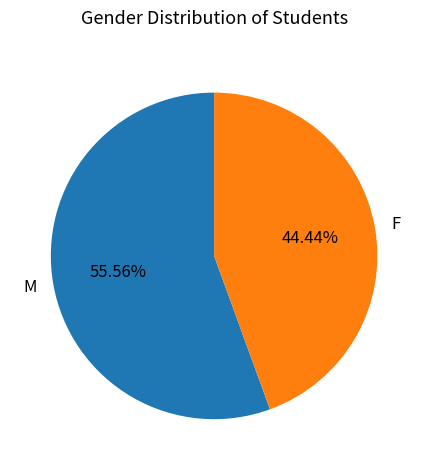

Do M and F together represent more than half of the pie?

Yes